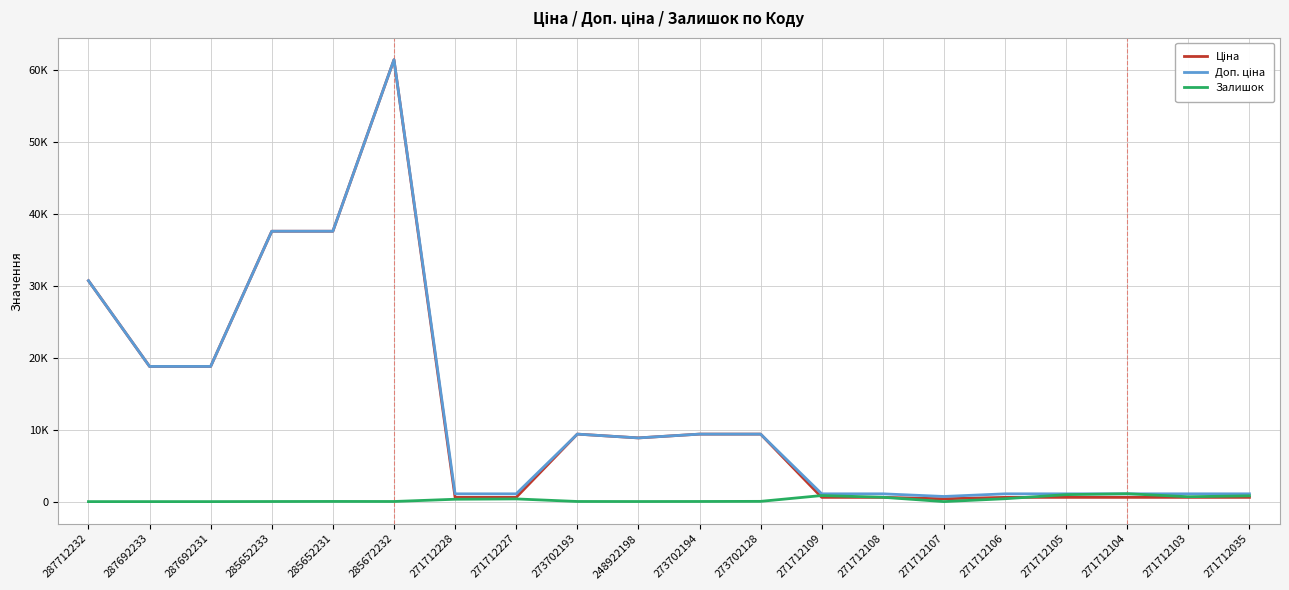

Reading left to right, what are all the values shown in this chart?

Ціна: 30717.1	18796.8	18796.8	37593.6	37593.6	61434.3	589.9	589.9	9384.0	8856.7	9384.0	9384.0	589.9	589.9	389.3	589.9	589.9	589.9	589.9	589.9
Доп. ціна: 30717.1	18796.8	18796.8	37593.6	37593.6	61434.3	1081.7	1081.7	9384.0	8856.7	9384.0	9384.0	1081.7	1081.7	714.0	1081.7	1081.7	1081.7	1081.7	1081.7
Залишок: 0.0	0.0	0.0	13.0	23.0	16.0	328.0	374.0	18.0	11.0	18.0	34.0	843.0	604.0	1.0	400.0	968.0	1093.0	677.0	807.0